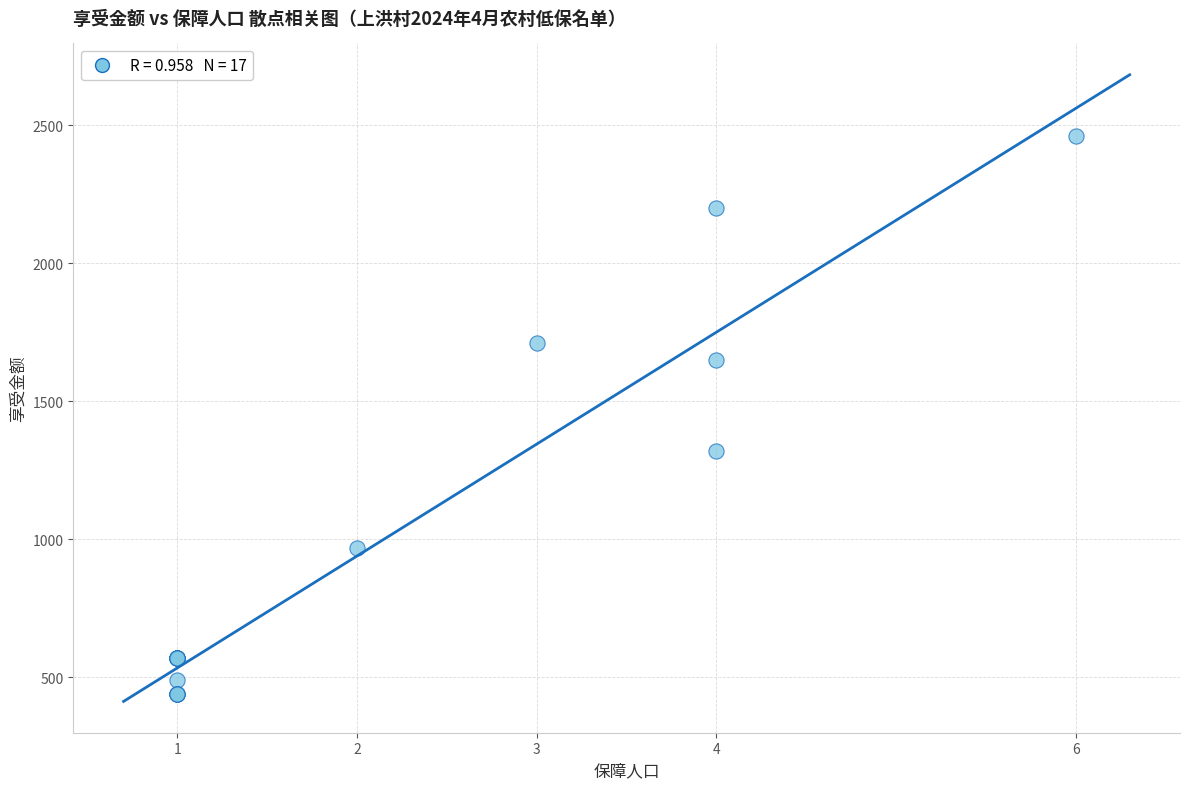

What Y value in the scatter plot is closest to 1450?

1320